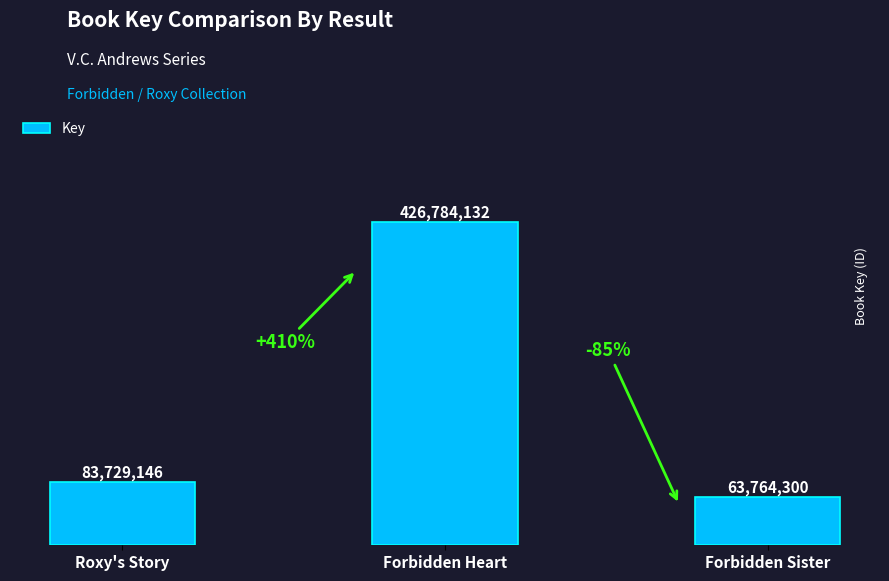

What is the label of the 1st bar from the right?

Forbidden Sister